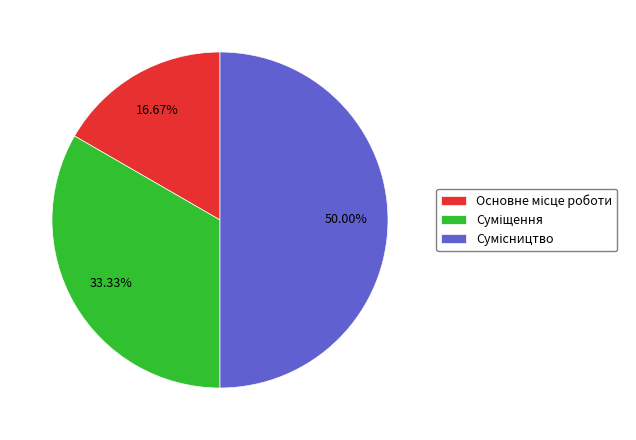

Count the number of slices in the pie.

3